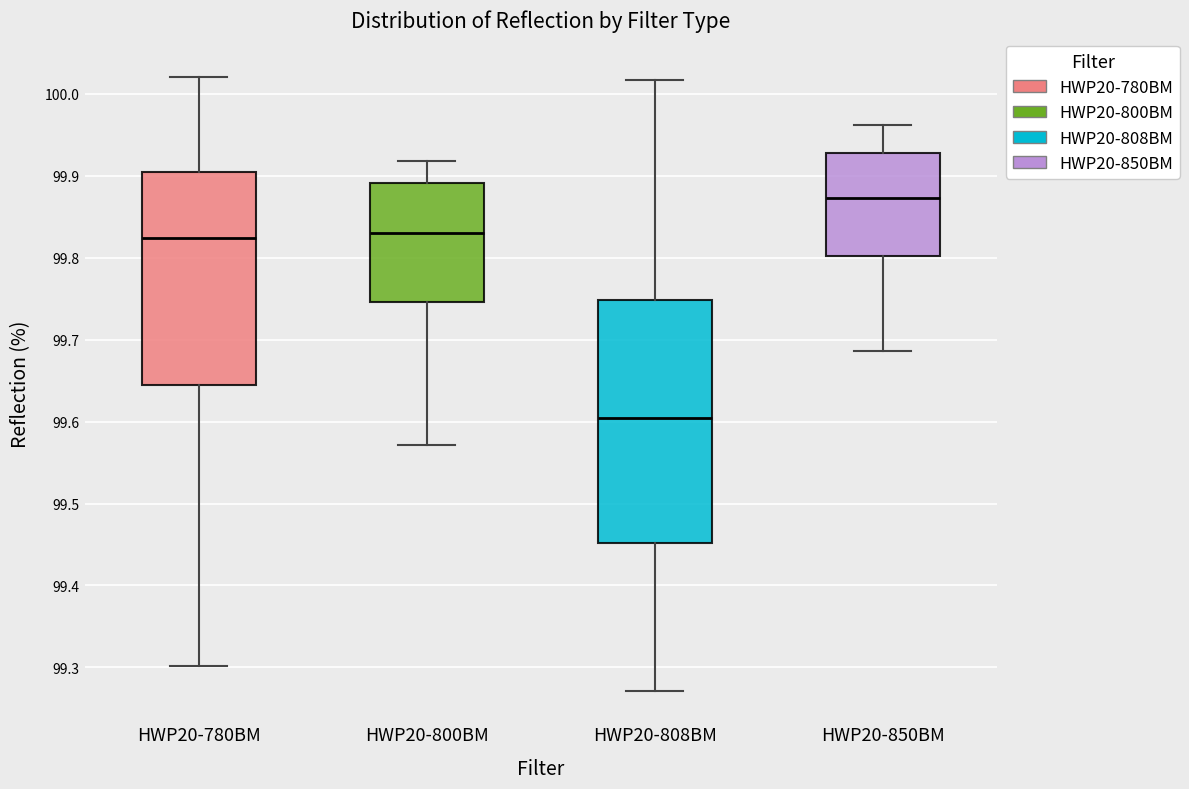

Comparing the boxes themselves (not the whiskers), which one is the tallest?

HWP20-808BM